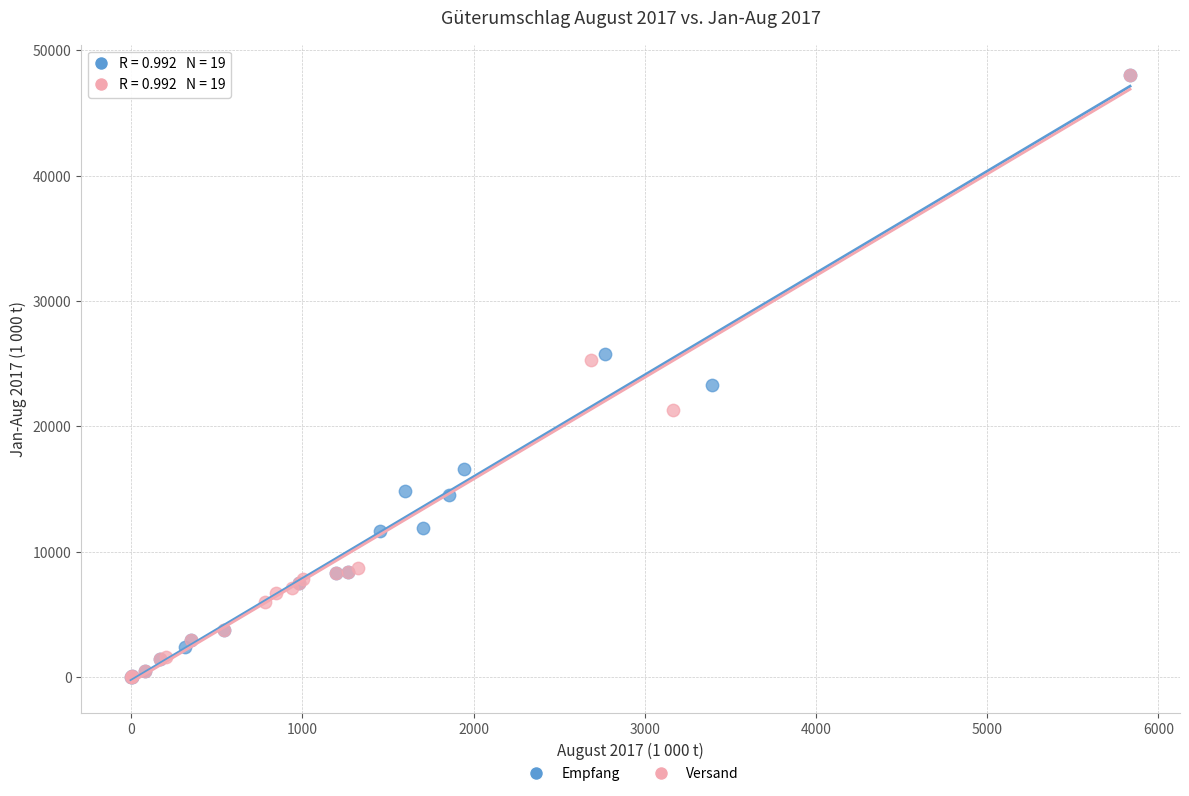

What are all the series names shown in the legend?

Empfang, Versand